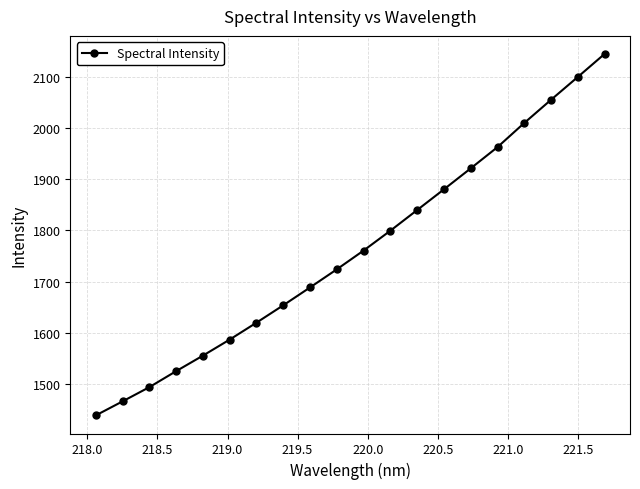

What is the difference between the maximum and second lowest values?

678.6